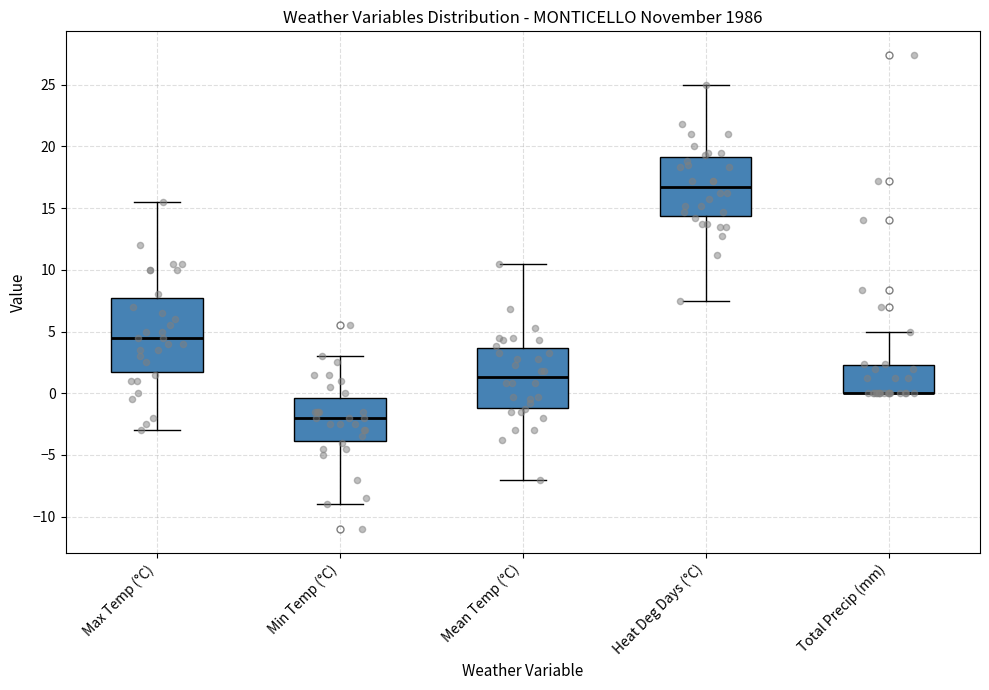

Reading left to right, read every box against the y-axis: the position of its median line, the range the box covers, and the ends of its whiskers. The values are not printed on the chart, so give them approximately, as read against the axis.

Max Temp (°C): median 4.5, box 2.0 to 8.0, whiskers -3.0 to 15.5
Min Temp (°C): median -2.0, box -4.0 to -0.5, whiskers -9.0 to 3.0
Mean Temp (°C): median 1.5, box -1.0 to 3.5, whiskers -7.0 to 10.5
Heat Deg Days (°C): median 16.5, box 14.5 to 19.0, whiskers 7.5 to 25.0
Total Precip (mm): median 0.0 (drawn on the box's lower edge), box 0.0 to 2.5, whiskers 0.0 to 5.0